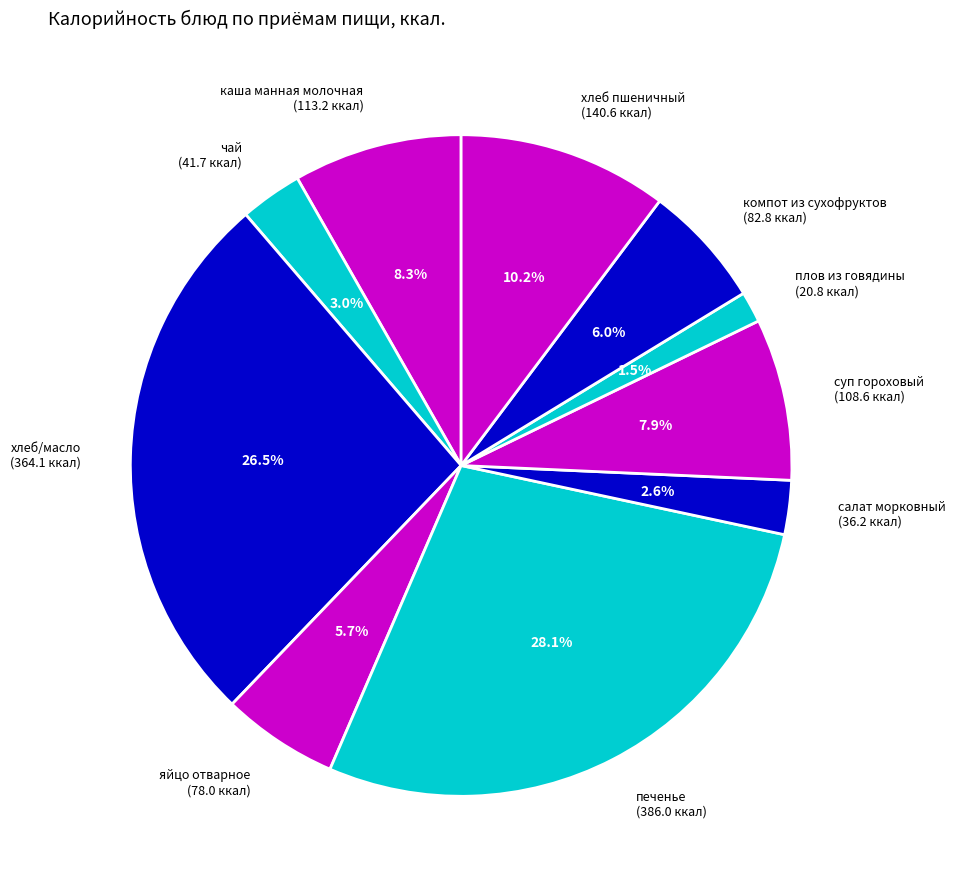

To the nearest percent, what percentage of the pie is каша манная молочная?

8%